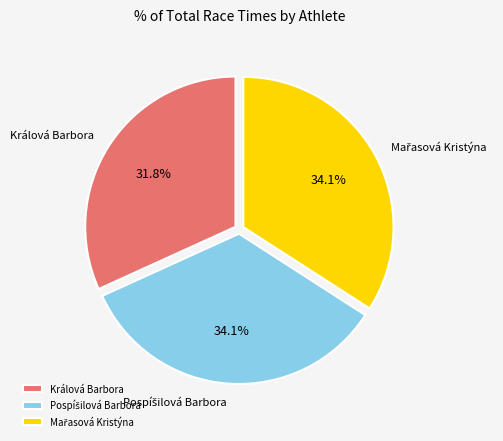

Does any single category account for the majority?

No